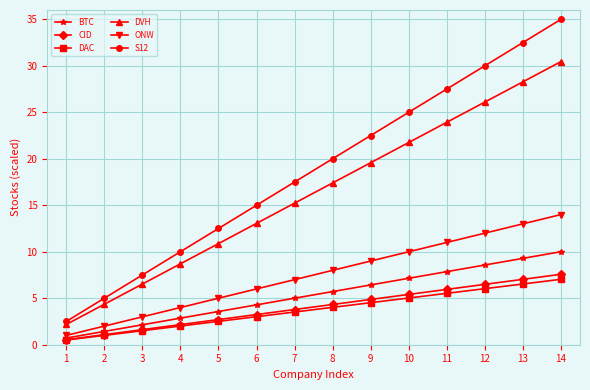

Which series has the largest range (max minus min)?

S12